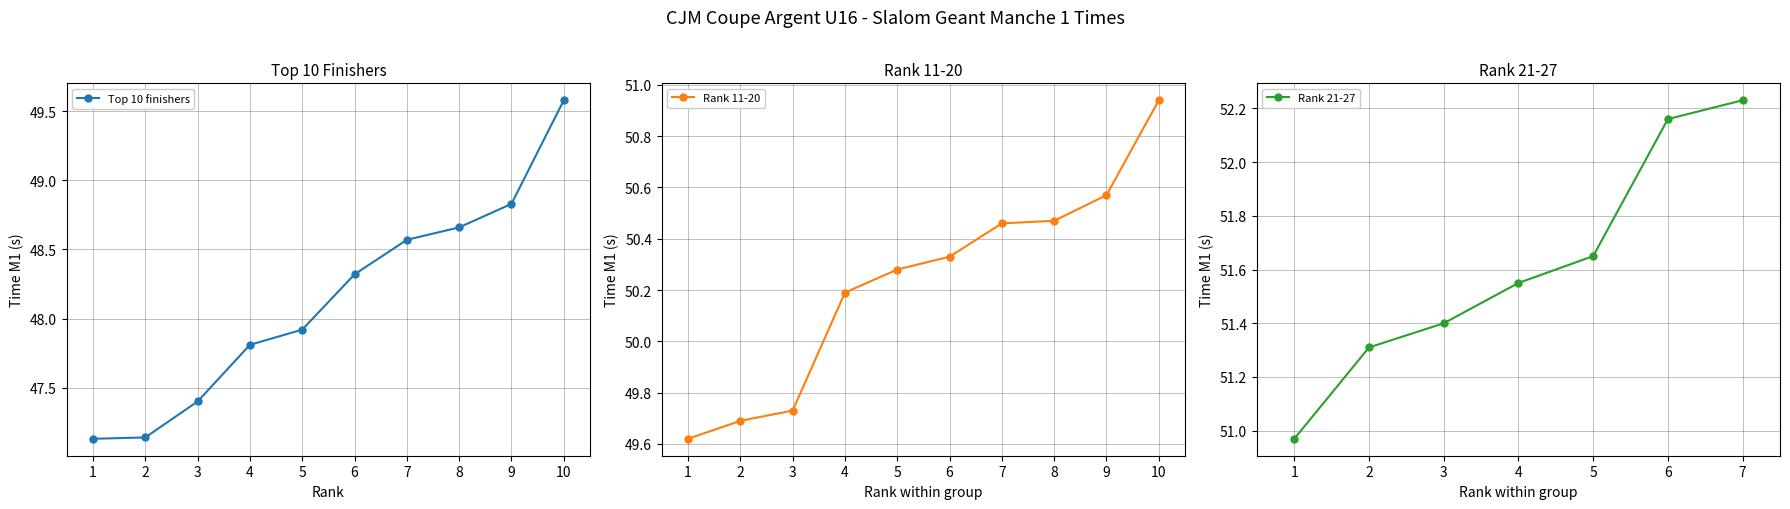

True or false: Rank 11-20 has more than 1 interior local peaks.

False